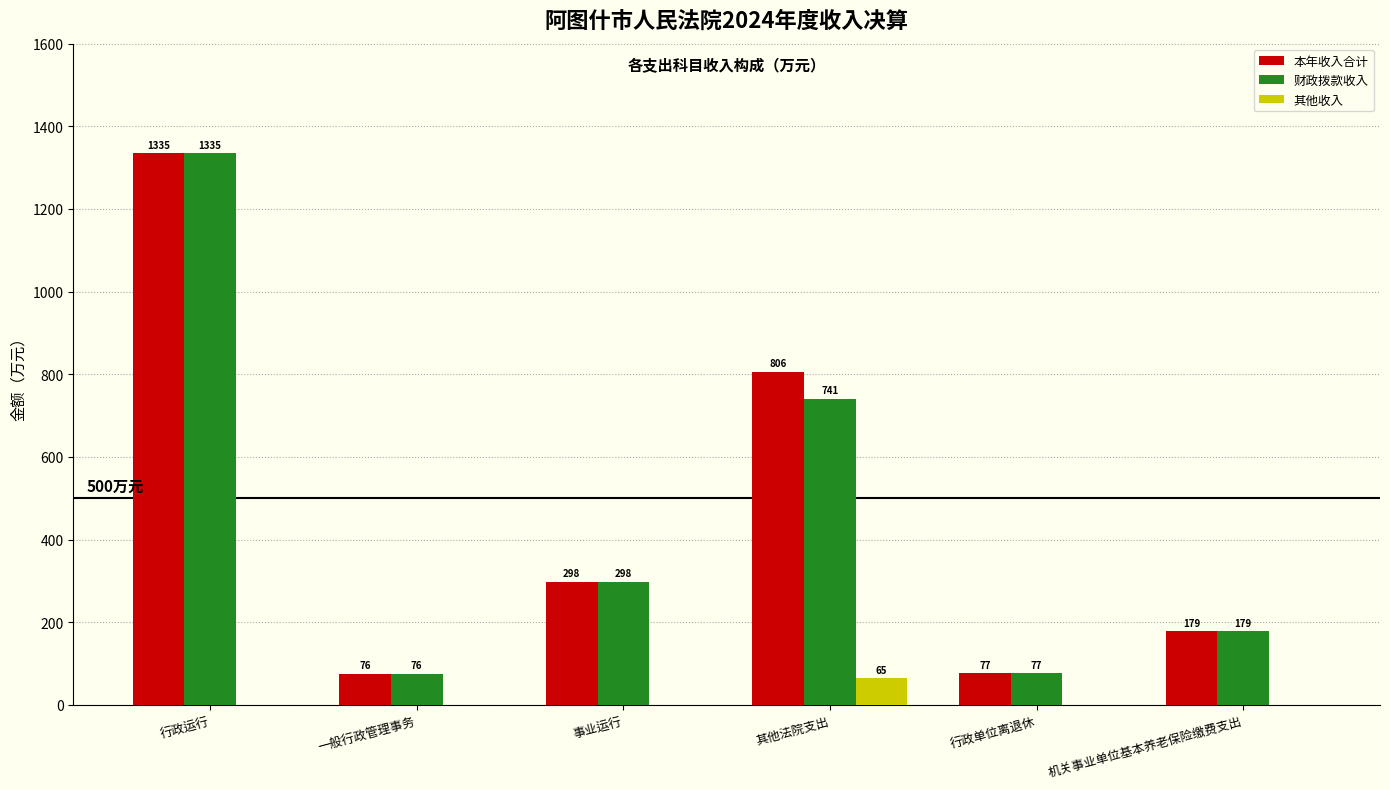

Which series changed the most between 事业运行 and 其他法院支出?

本年收入合计